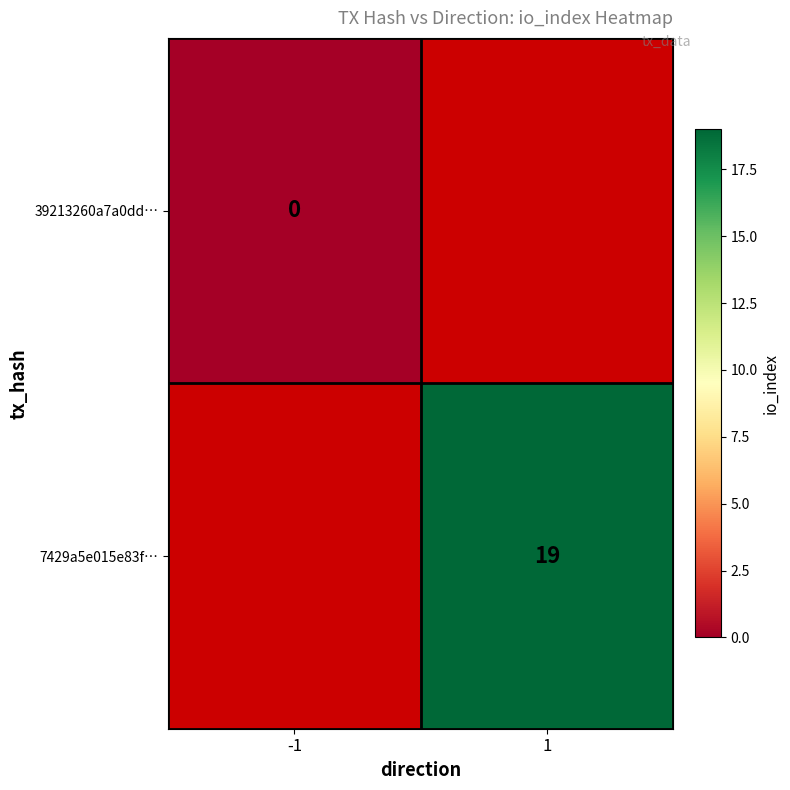

The value of 7429a5e015e83f… at 1 is 10. True or false?

False